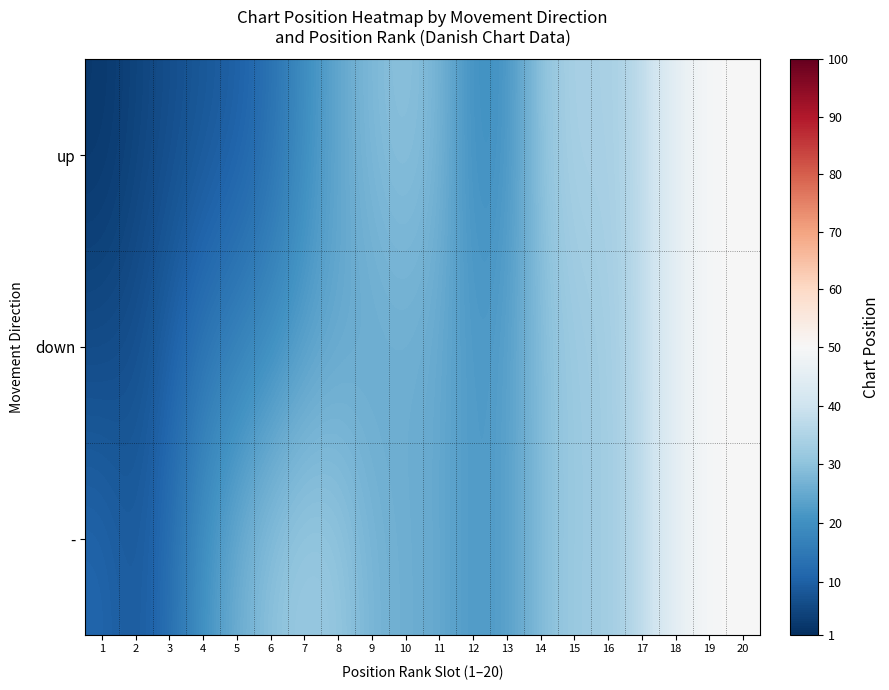

Reading right to left, transcribe all the data shown in this chart.

up: 20=50.0	19=49.6	18=45.7	17=36.9	16=33.4	15=34.5	14=30.0	13=20.7	12=19.9	11=27.3	10=30.0	9=28.2	8=24.6	7=19.4	6=13.0	5=9.7	4=8.2	3=6.6	2=4.7	1=2.6
down: 20=50.0	19=49.6	18=45.7	17=36.8	16=32.5	15=32.0	14=28.7	13=23.0	12=21.9	11=25.1	10=25.8	9=25.1	8=24.8	7=22.9	6=19.7	5=16.9	4=14.1	3=10.0	2=7.0	1=6.0
-: 20=50.0	19=49.6	18=45.7	17=36.8	16=32.5	15=32.1	14=28.7	13=22.9	12=21.9	11=25.2	10=26.1	9=27.3	8=31.1	7=32.0	6=29.9	5=26.0	4=20.9	3=12.7	2=8.6	1=11.3